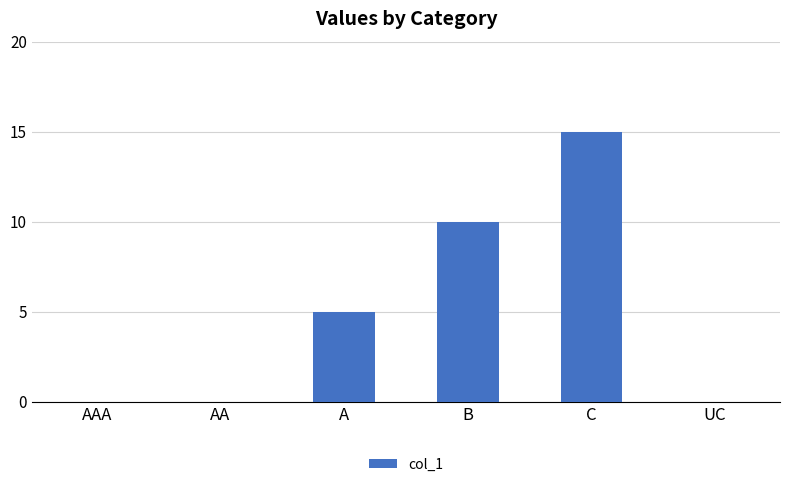

Is it true that the value at B is 10?

True